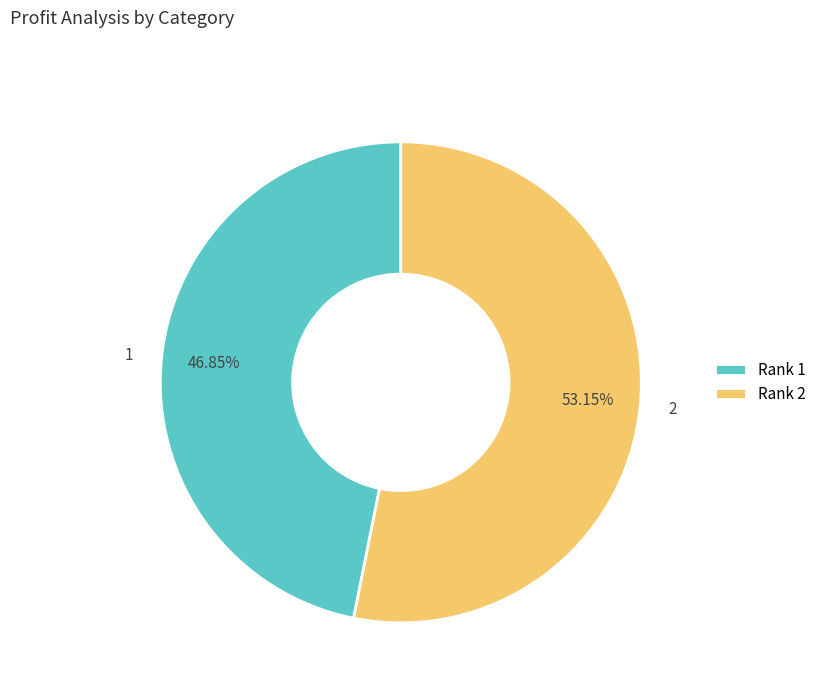

Approximately how many times larger is the value at 2 compared to 1?

1.1